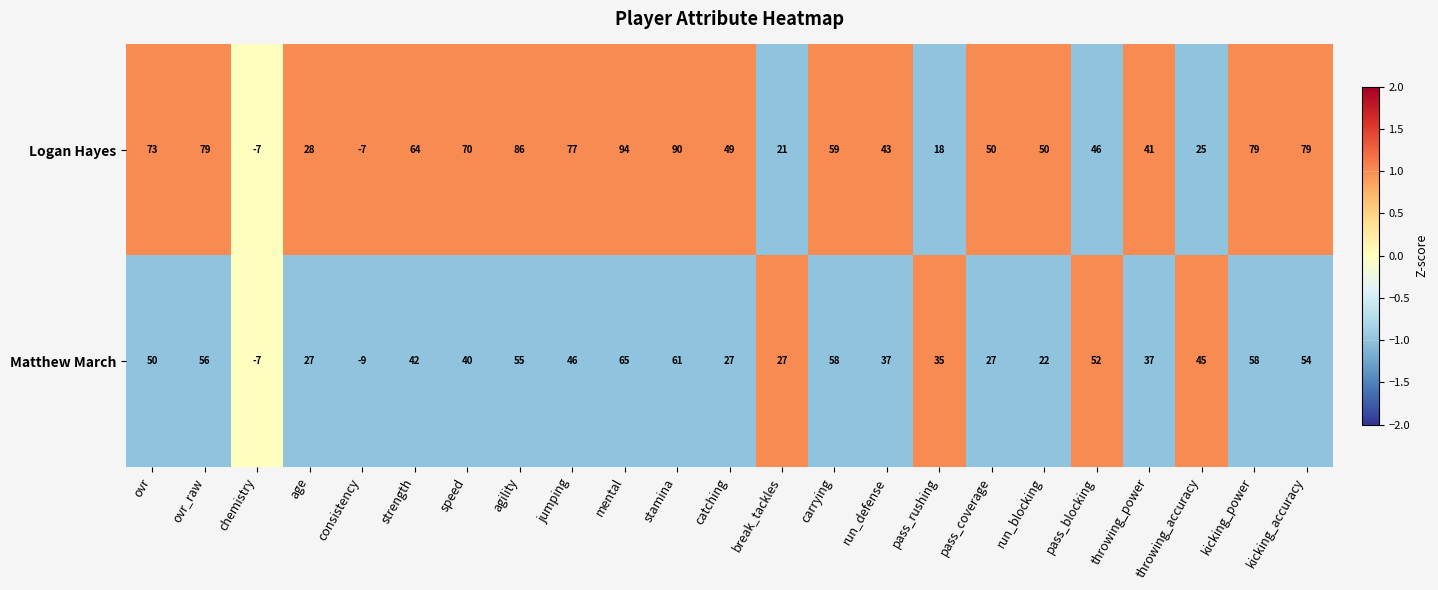

Which category has the highest value in the Matthew March series?

mental